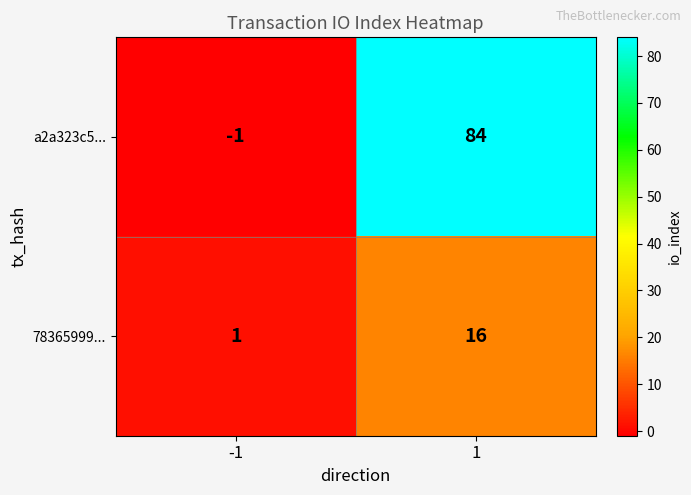

What is the highest value of the a2a323c5... series?

84